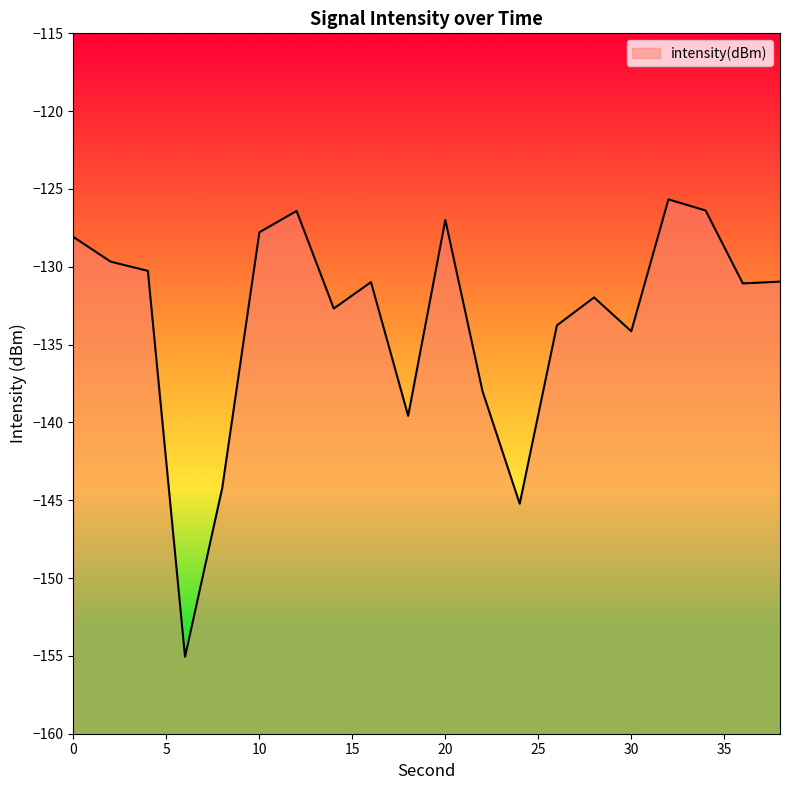

At which category does the chart reach its peak across all series?

32